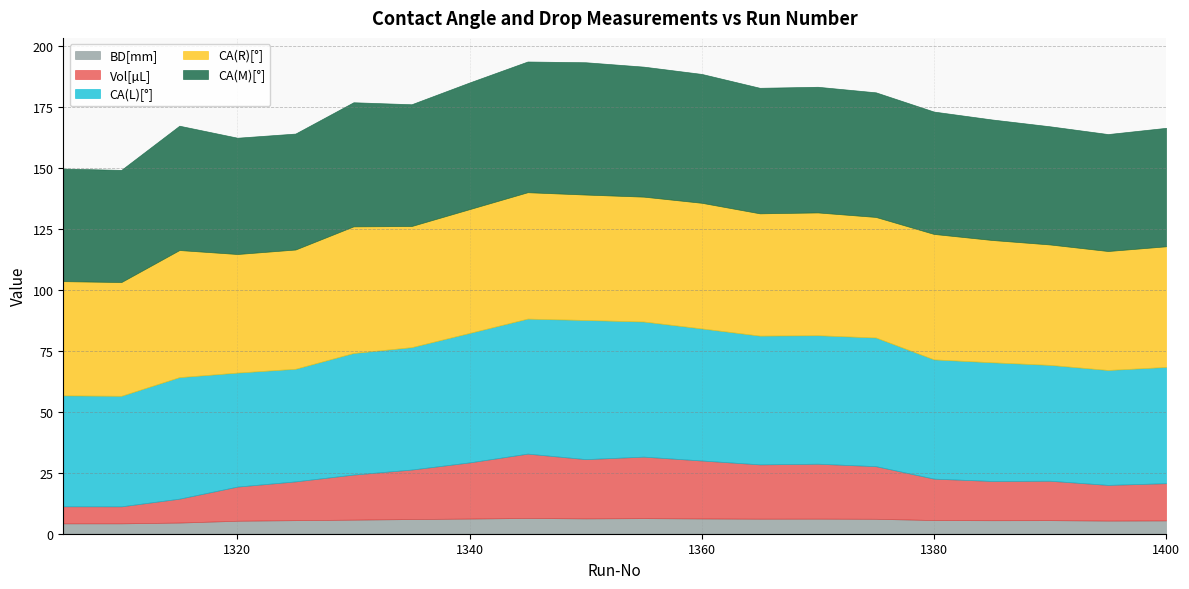

Which category has the highest value across all series?

1350